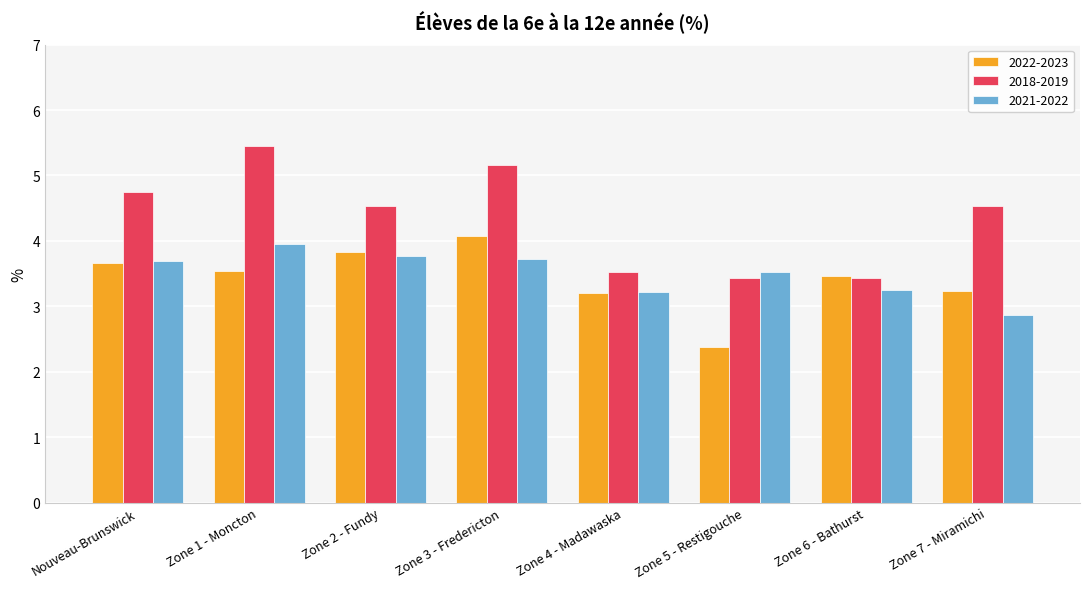

What is the sum of the 2018-2019 values at Zone 6 - Bathurst and Nouveau-Brunswick?

8.2